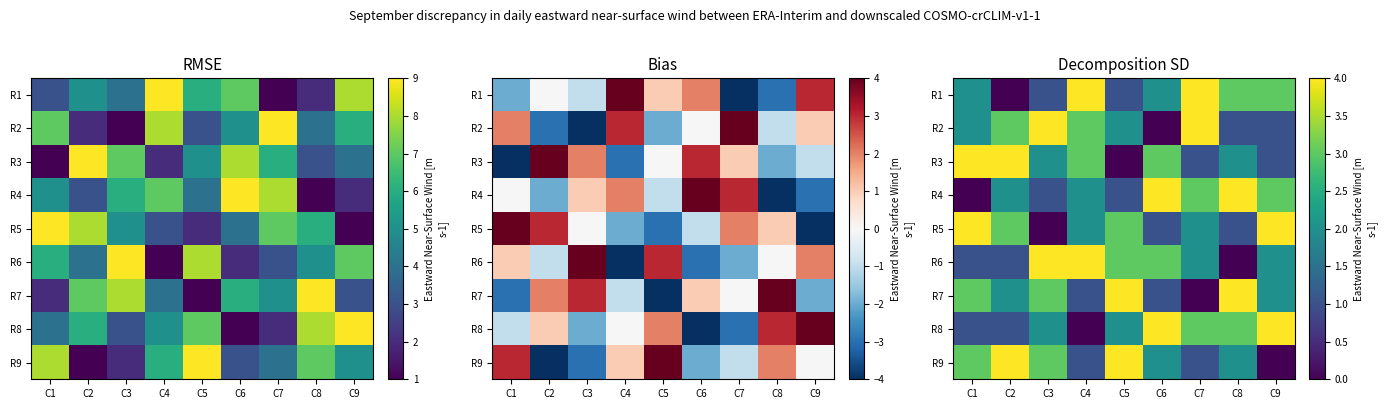

What is the difference between the maximum and minimum values in the R2 series?

4